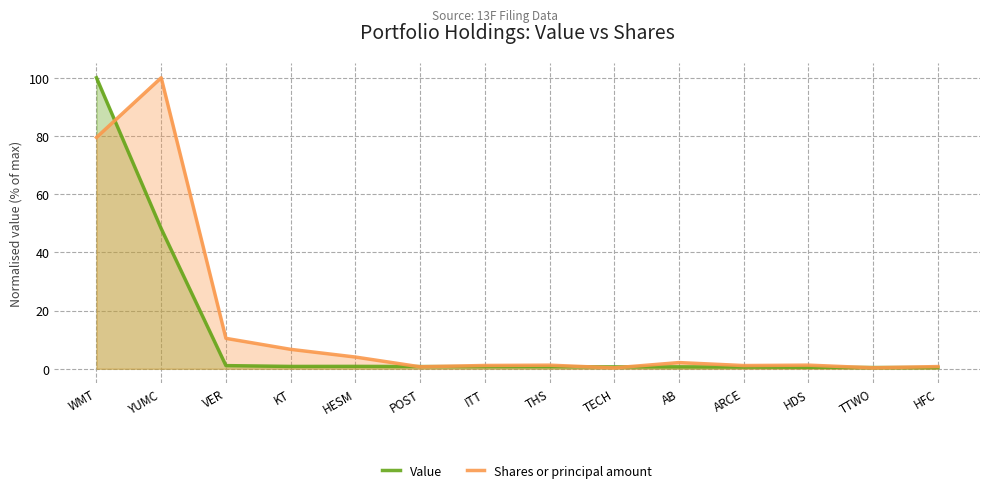

Reading left to right, what are all the values shown in this chart?

Value: 100.0	48.2	1.1	0.8	0.8	0.8	0.7	0.7	0.7	0.7	0.6	0.5	0.4	0.4
Shares or principal amount: 79.5	100.0	10.4	6.7	4.0	0.7	1.1	1.2	0.3	2.1	1.1	1.2	0.3	0.8